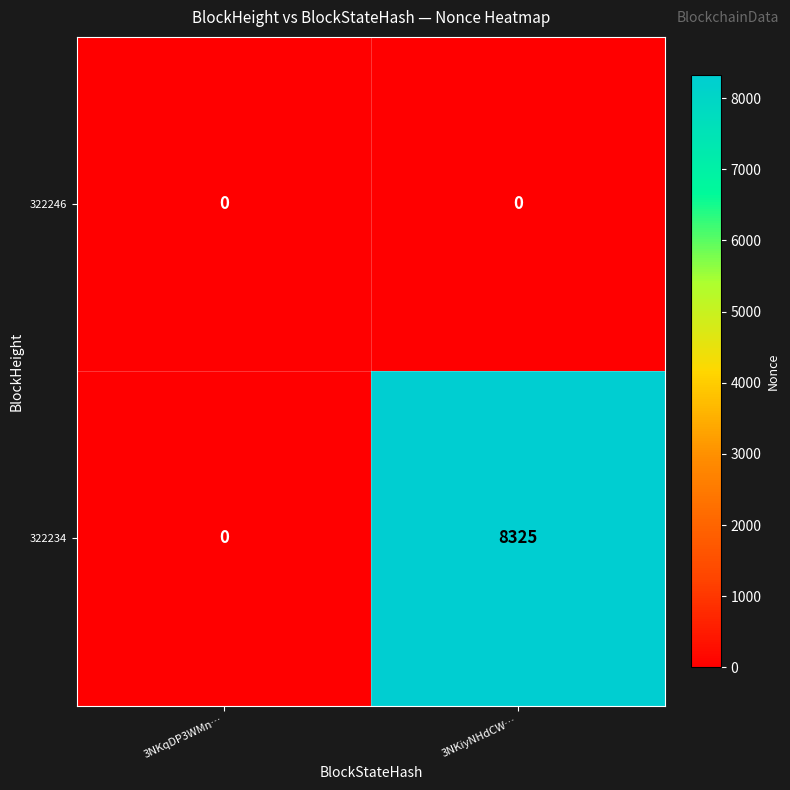

What is the difference between the maximum and minimum values in the 322234 series?

8325